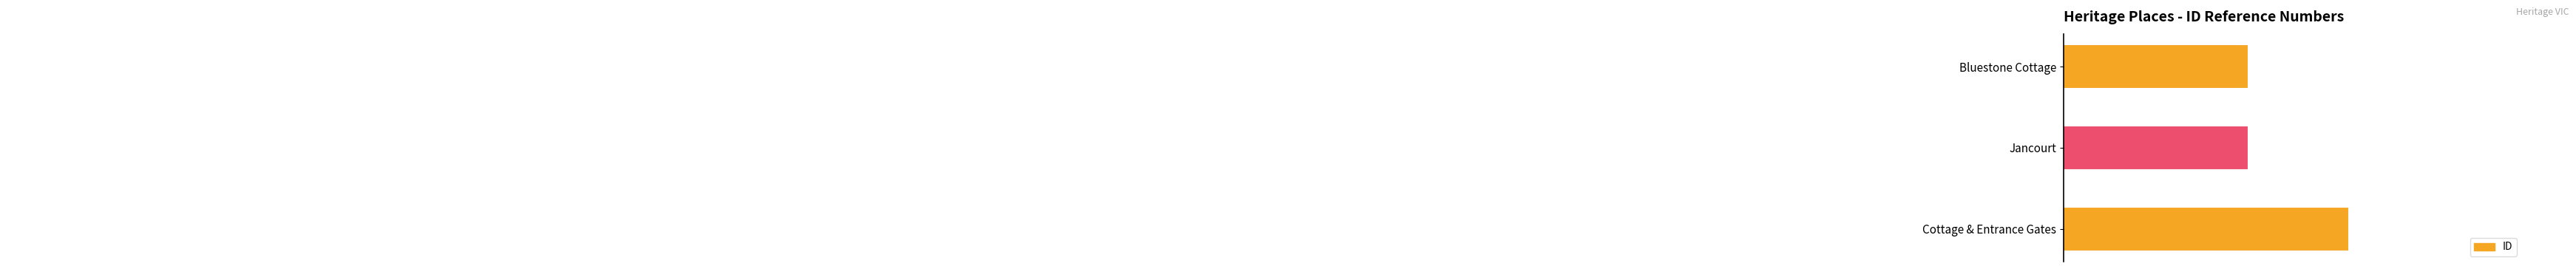

How many values are below 67826?

1